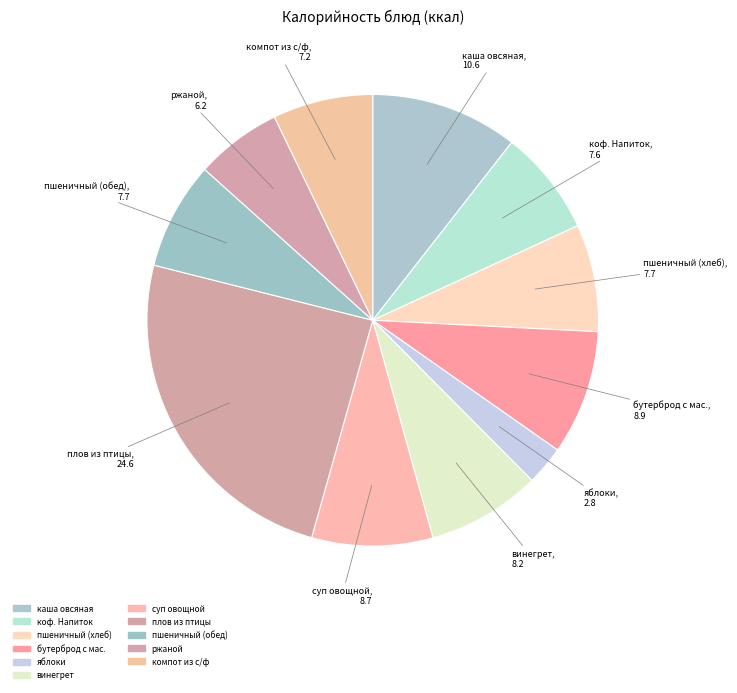

Count the number of slices in the pie.

11